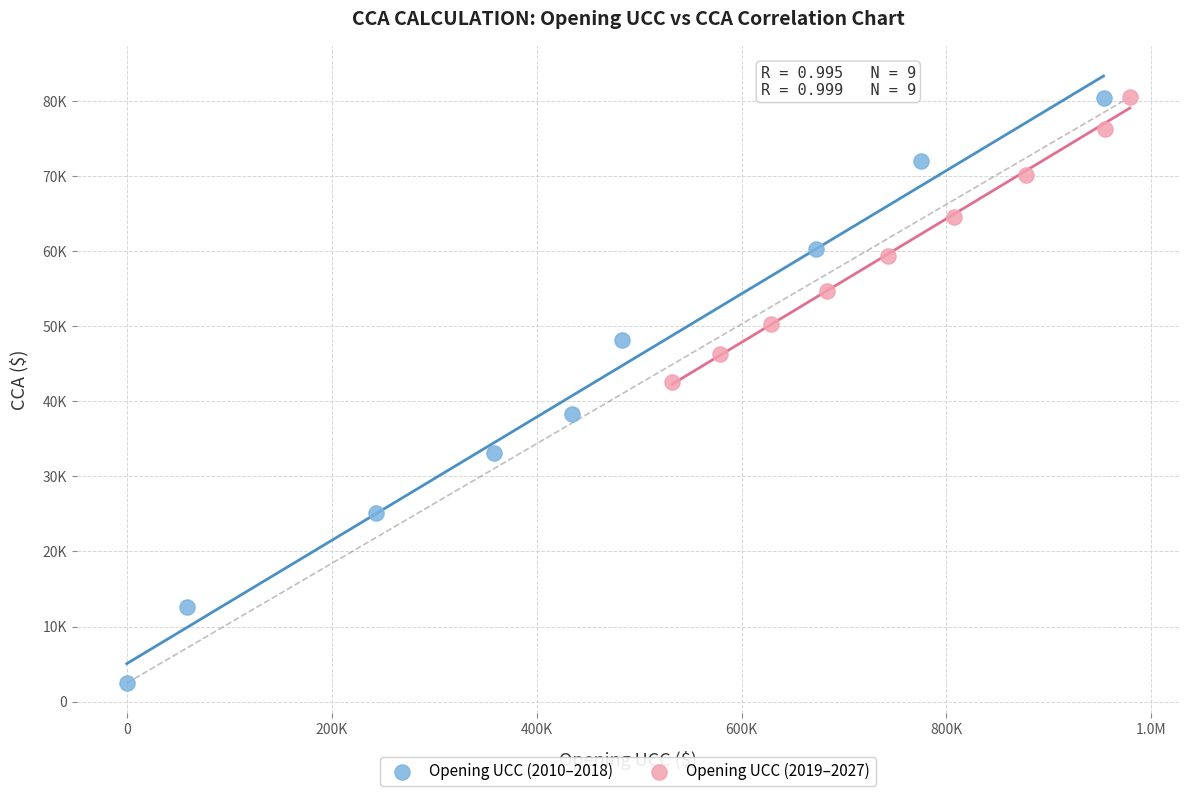

Which series has the widest spread of Y values?

Opening UCC (2010–2018)